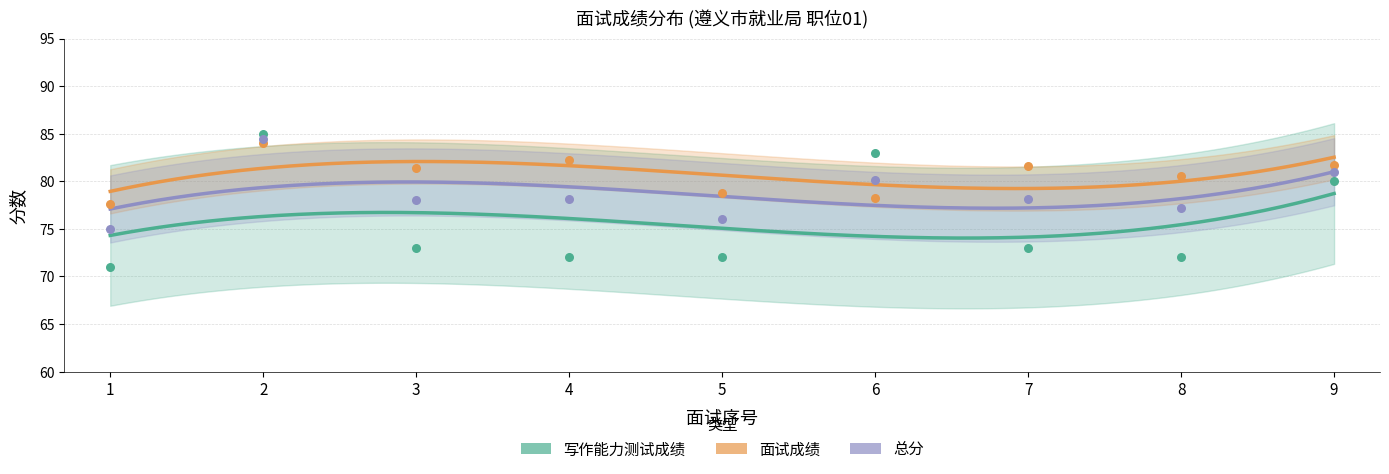

At how many categories does at least one series exceed 80?

7